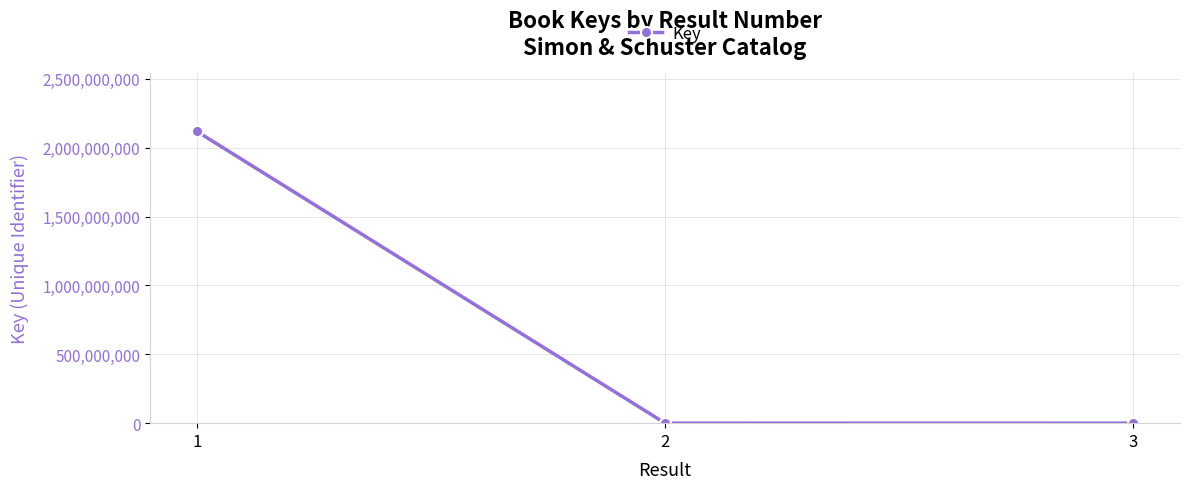

What is the sum of all values?

2119033789